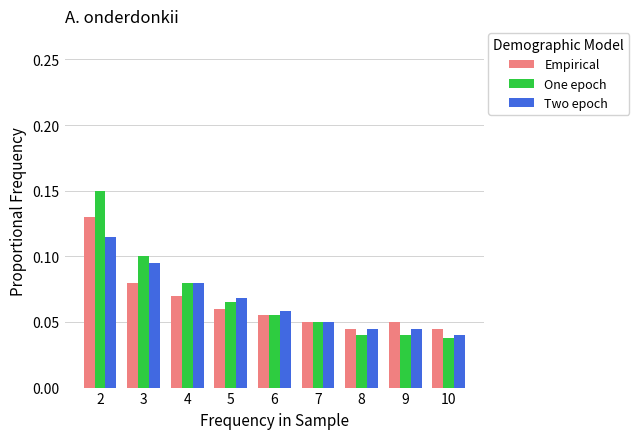

Count the Two epoch values in the range 0 to 1.

9